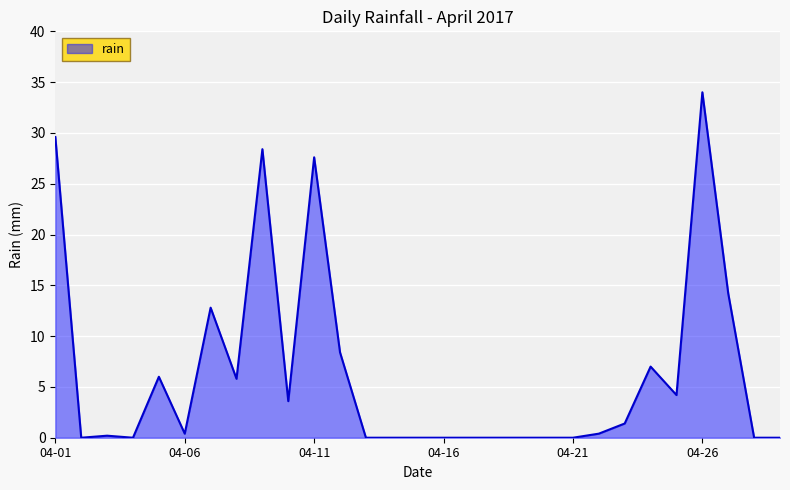

What is the greatest value displayed?

34.0